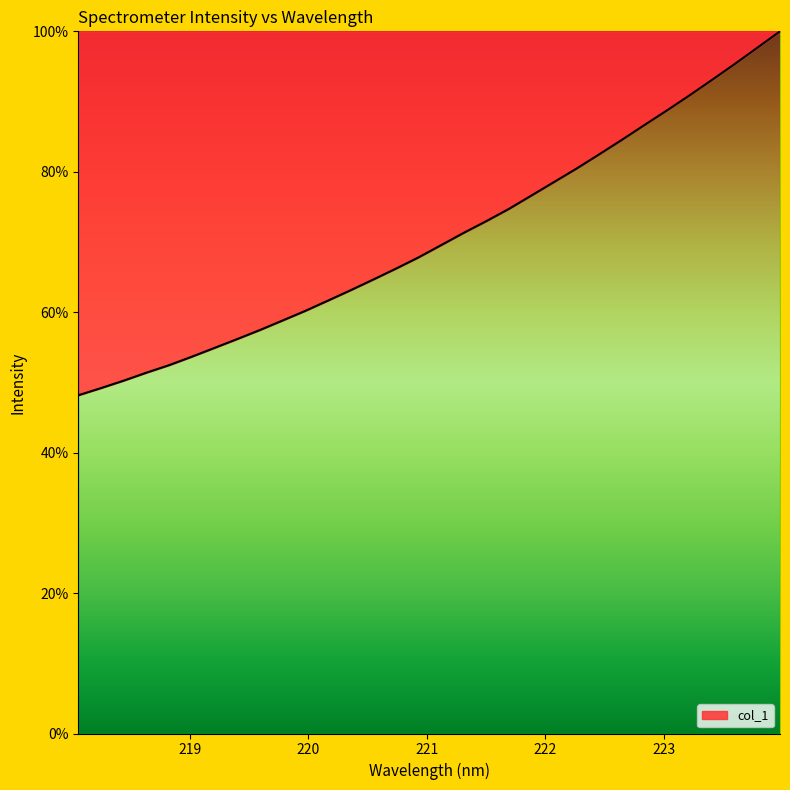

What is the minimum value shown in the chart?

48.2